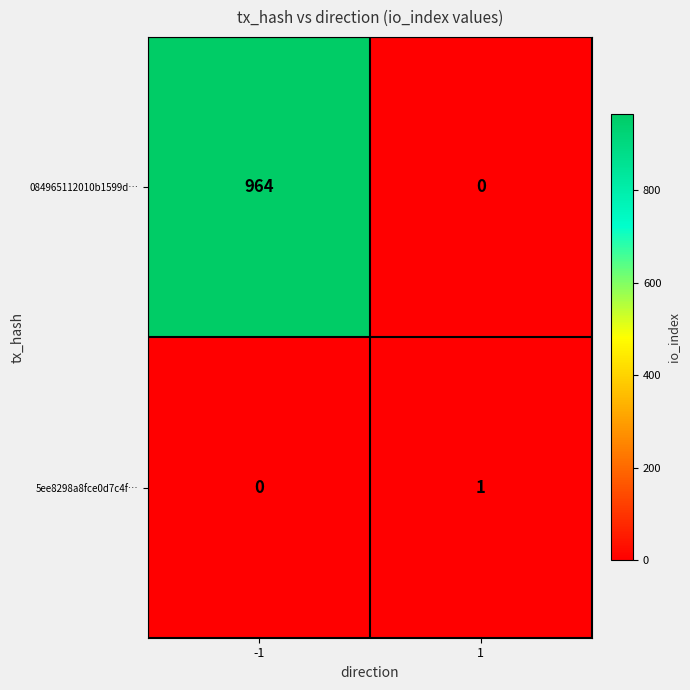

The 084965112010b1599d… series shows 0 at 1. True or false?

True